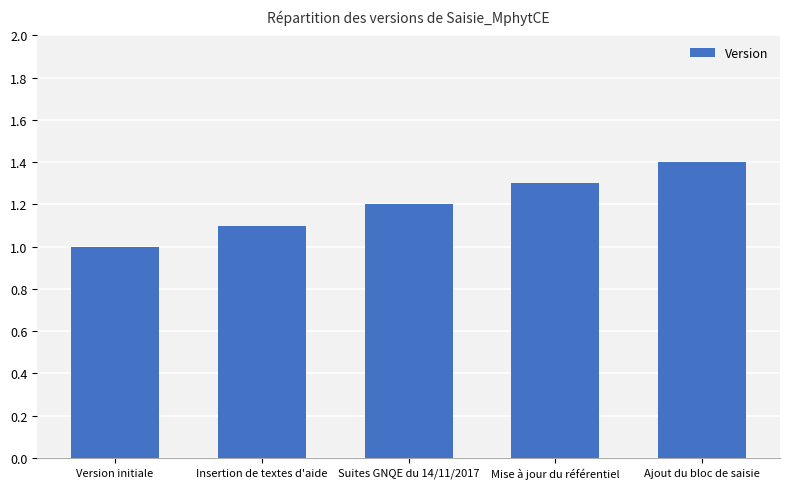

What is the difference between the maximum and minimum values?

0.4